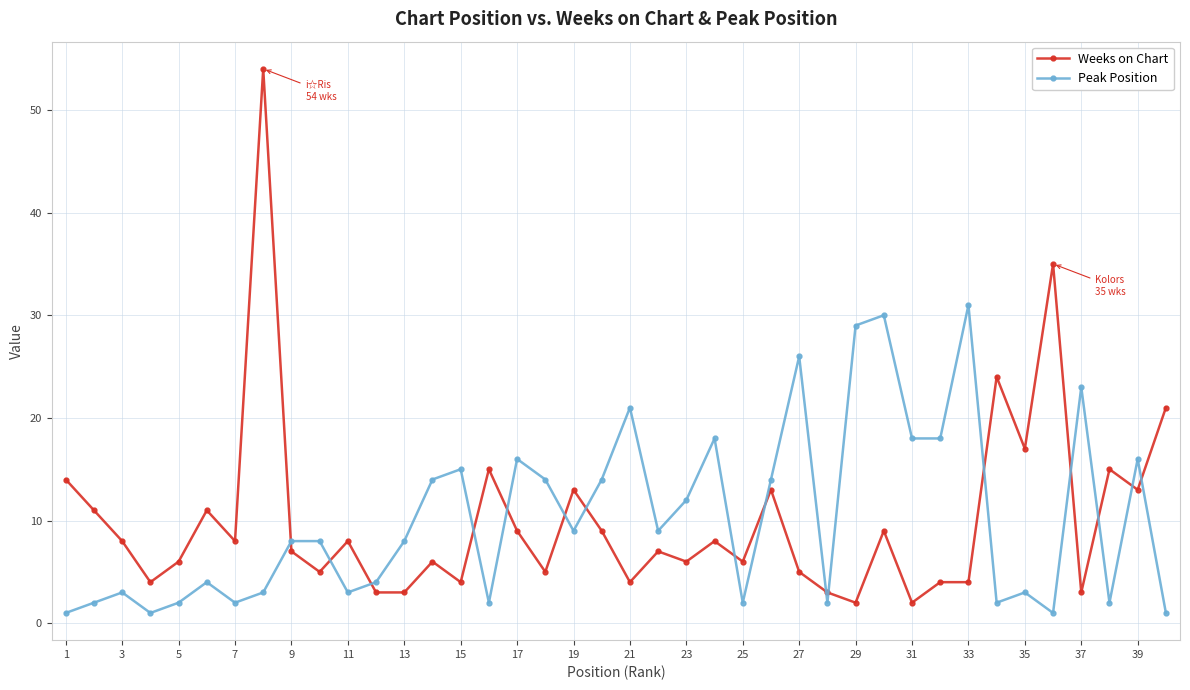

Reading left to right, extract all data points from this chart.

Weeks on Chart: 14	11	8	4	6	11	8	54	7	5	8	3	3	6	4	15	9	5	13	9	4	7	6	8	6	13	5	3	2	9	2	4	4	24	17	35	3	15	13	21
Peak Position: 1	2	3	1	2	4	2	3	8	8	3	4	8	14	15	2	16	14	9	14	21	9	12	18	2	14	26	2	29	30	18	18	31	2	3	1	23	2	16	1